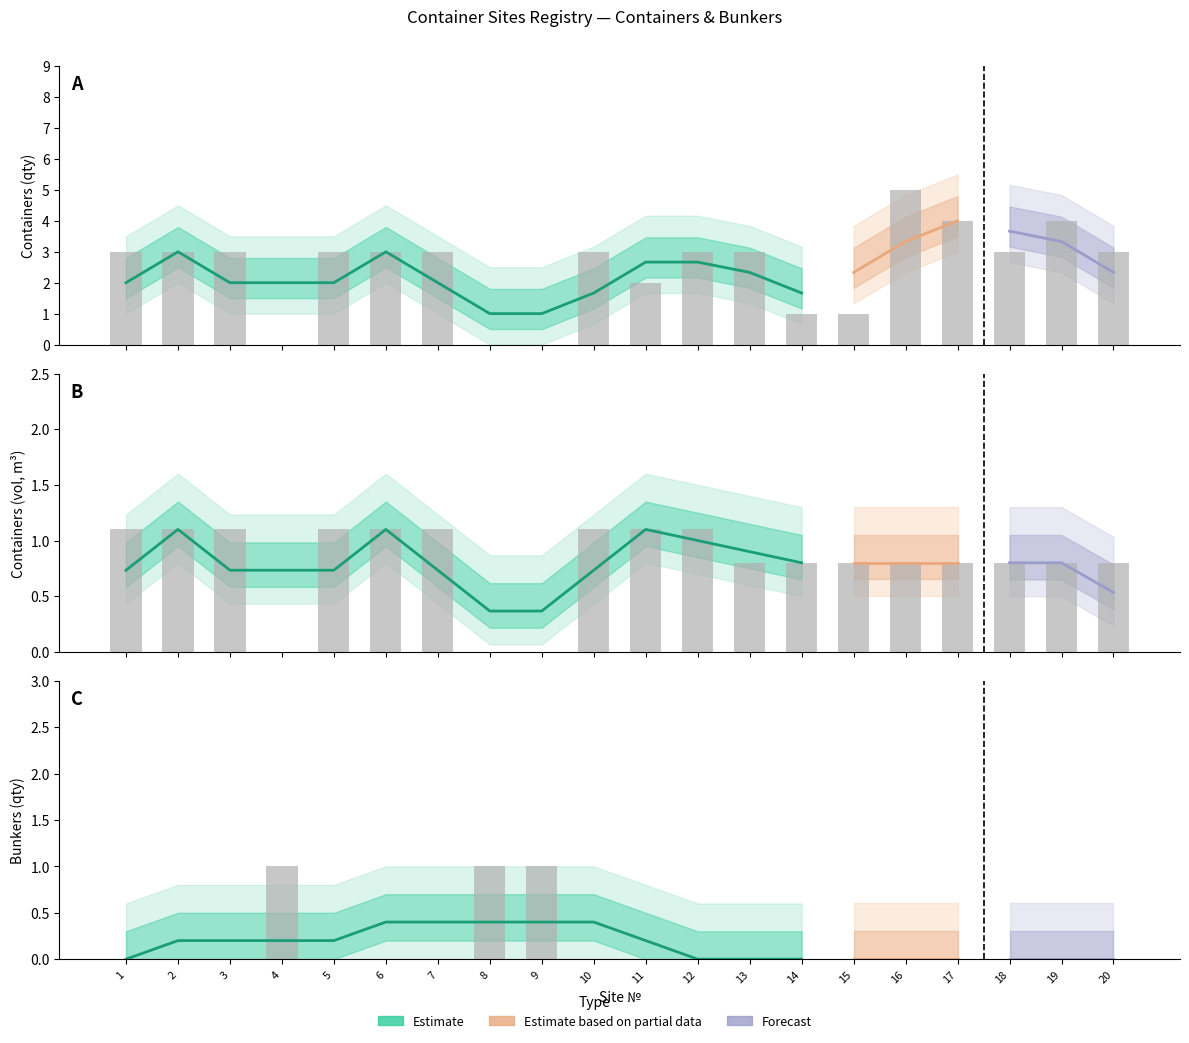

What is the difference between the highest and lowest values at 16?

5.0